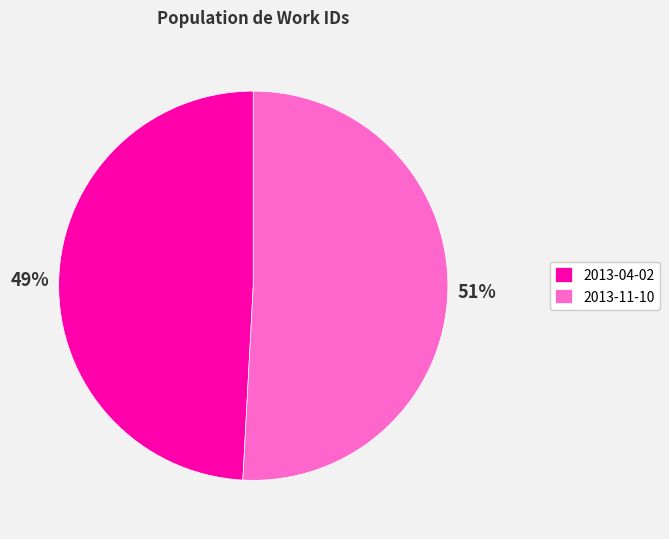

To the nearest percent, what portion does 2013-04-02 represent?

49%